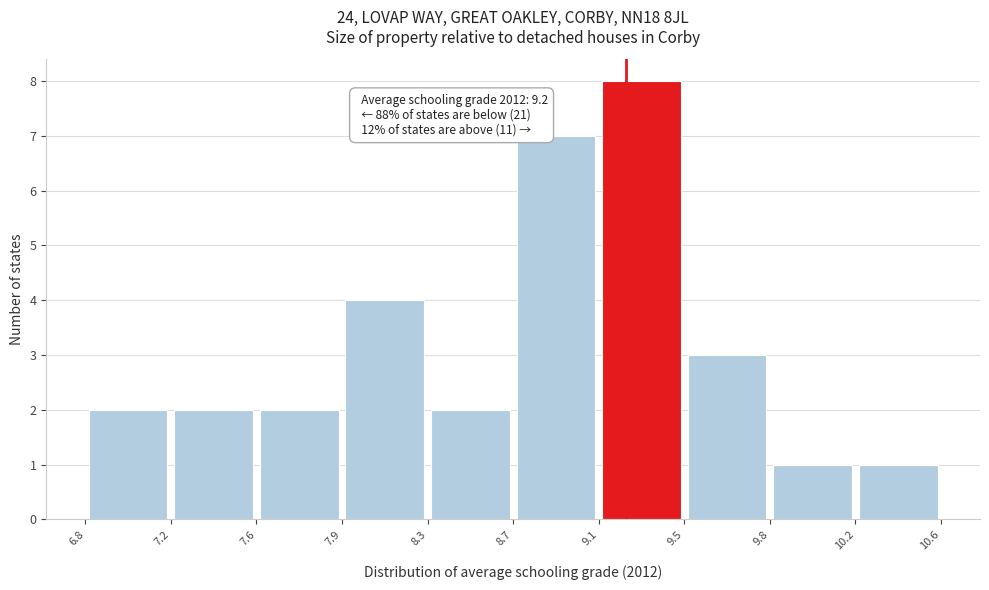

Over which range of the x-axis is the bar tallest?

9.1 to 9.5